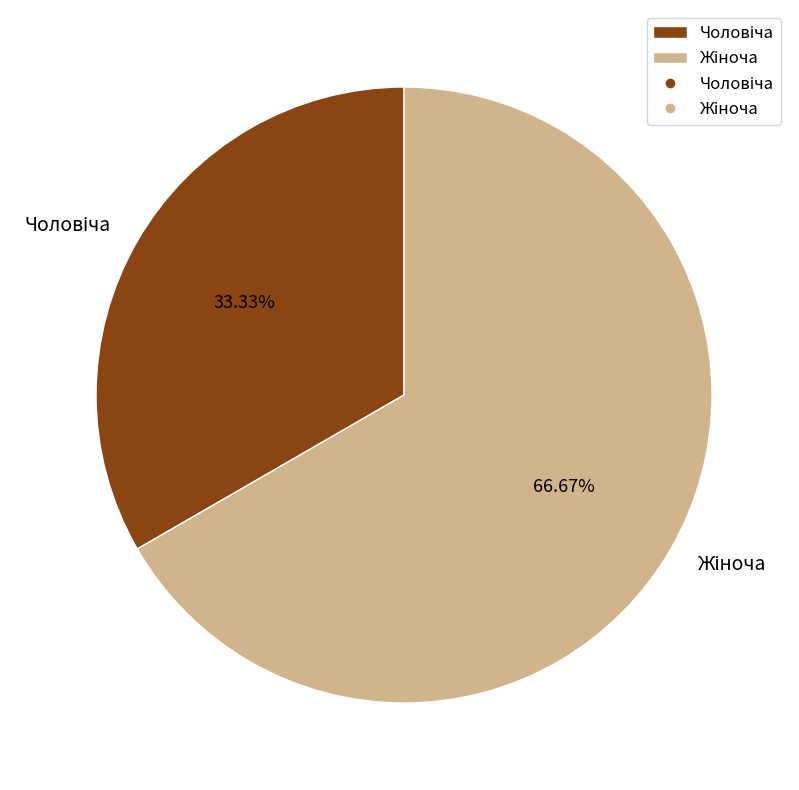

To the nearest percent, what is the difference between the largest and smallest slice percentages?

33%